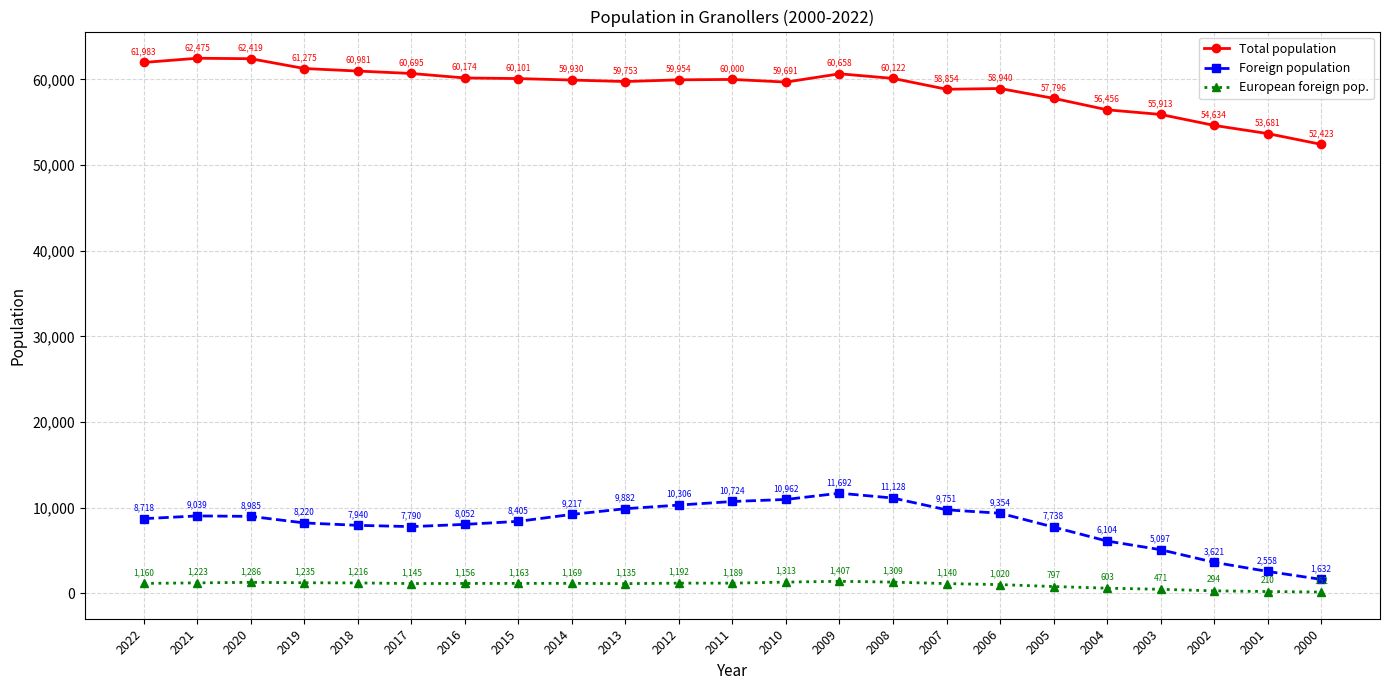

What is the value of the European foreign pop. point at the 18th from the left?

797